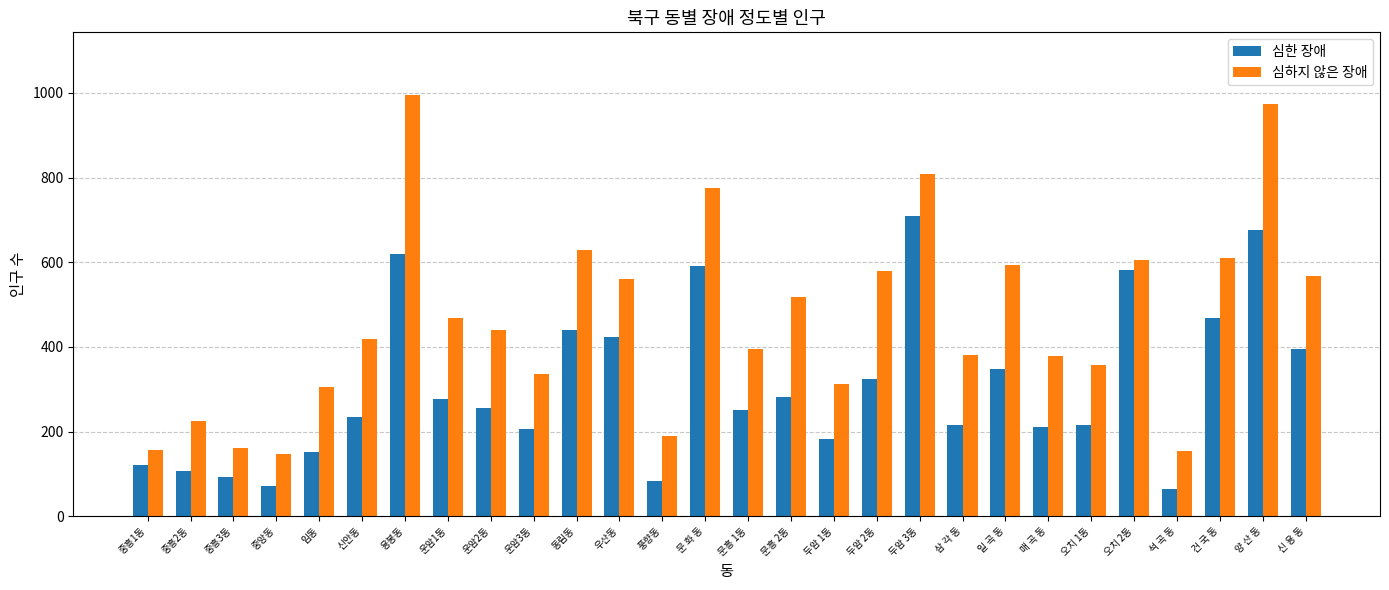

How many values in the 심하지 않은 장애 series are below 441?

14